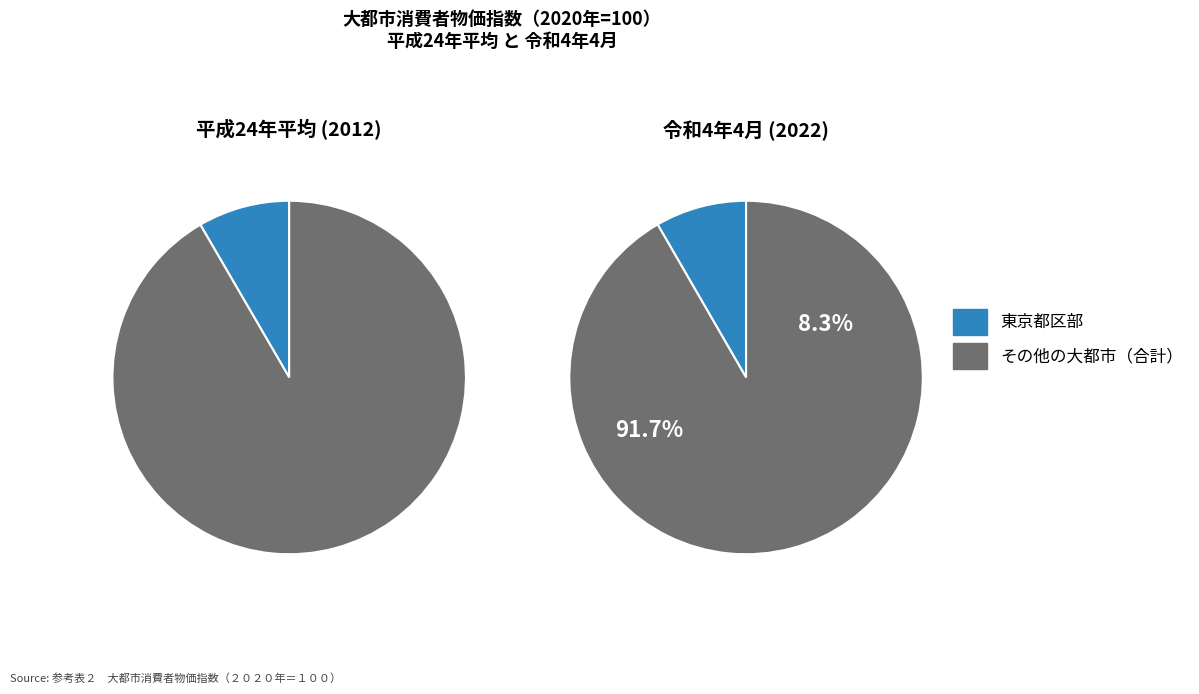

Is it true that 静岡 is 1% of the pie?

False